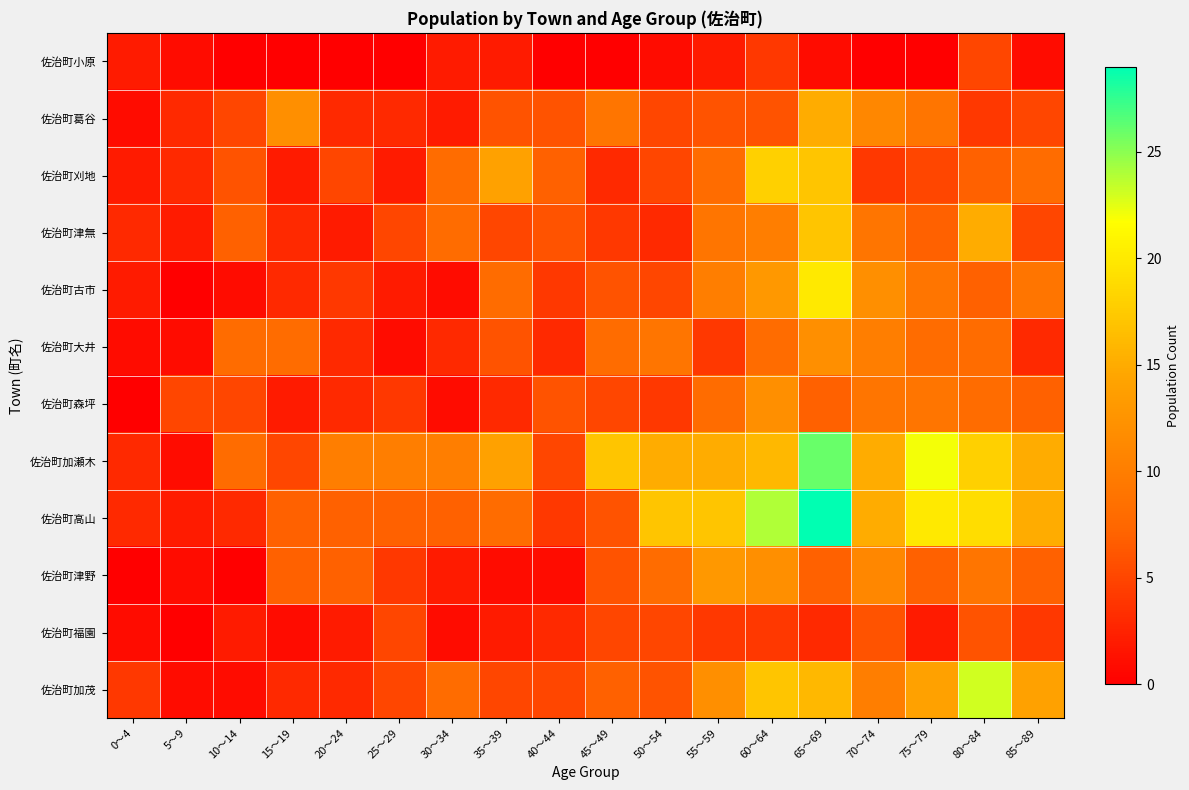

At how many categories does at least one series exceed 5?

16